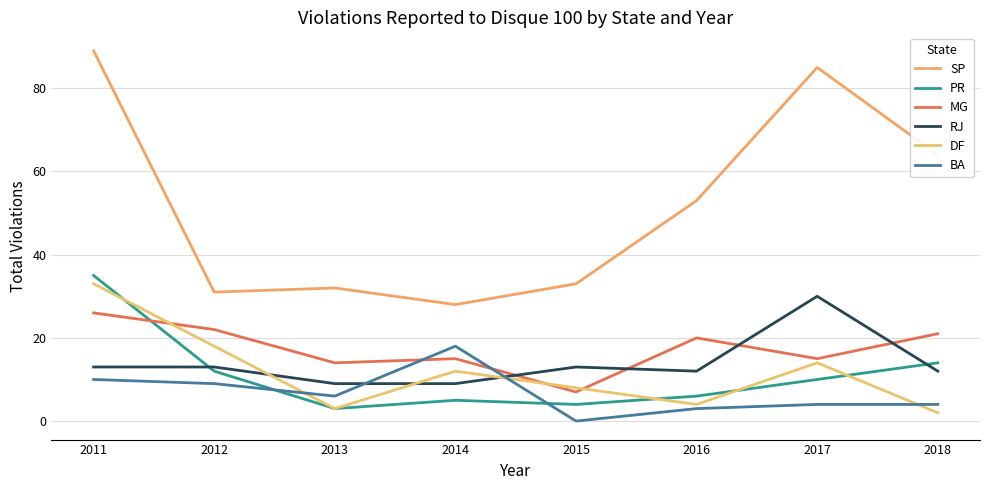

True or false: BA and RJ cross at least once.

True